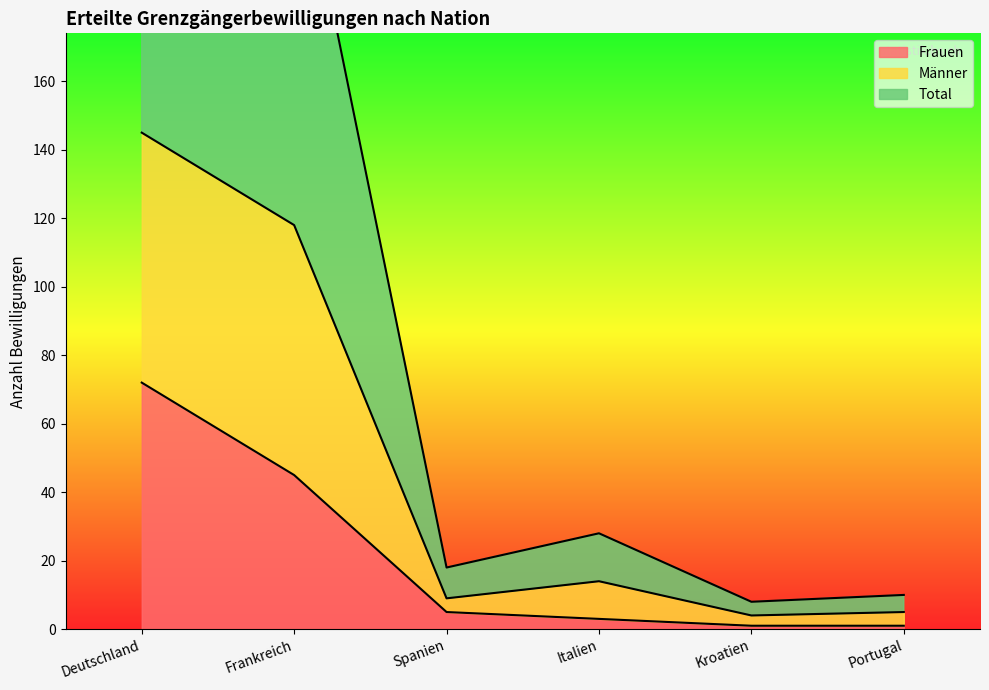

True or false: Total and Männer cross at least once.

False